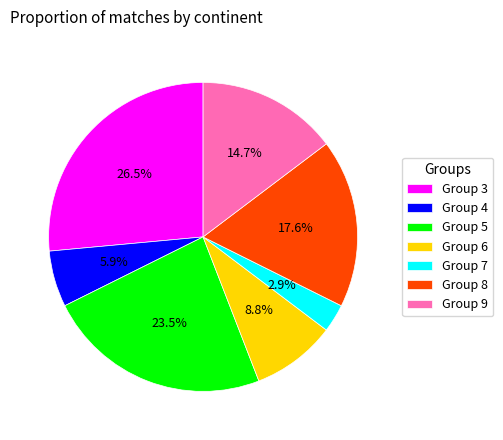

Rank the categories by value from highest to lowest.

Group 3, Group 5, Group 8, Group 9, Group 6, Group 4, Group 7